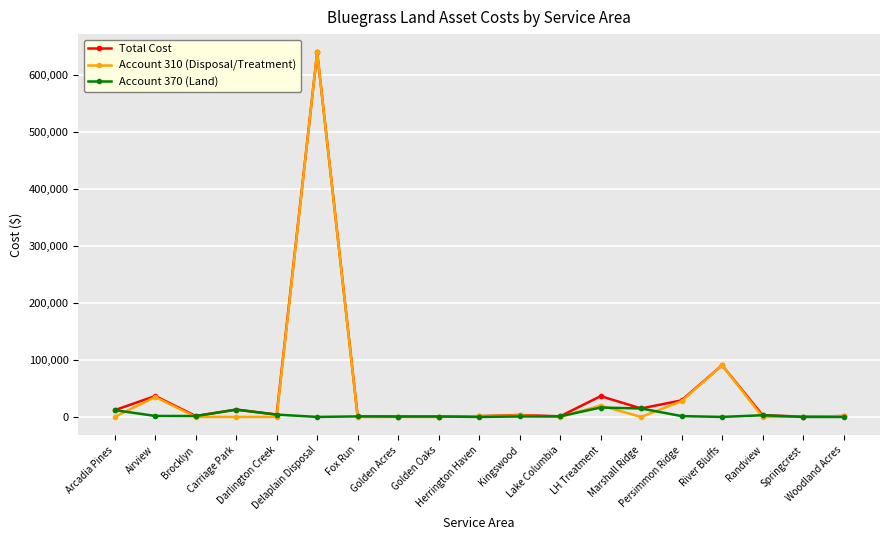

The Account 310 (Disposal/Treatment) series shows 640236.5 at Delaplain Disposal. True or false?

True